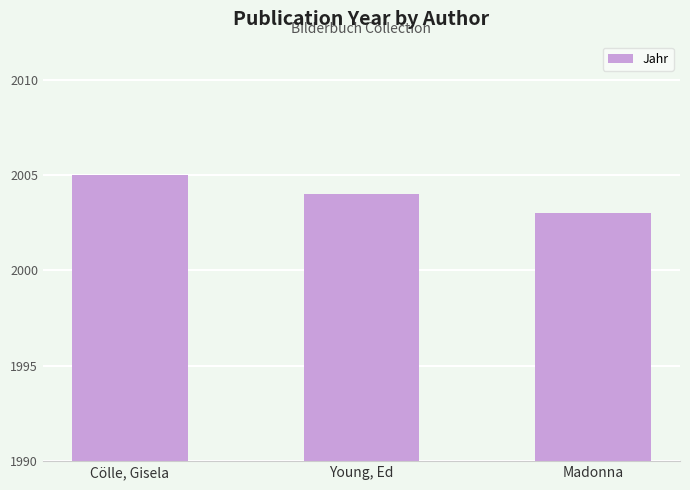

Reading left to right, transcribe all the data shown in this chart.

Cölle, Gisela=2005	Young, Ed=2004	Madonna=2003